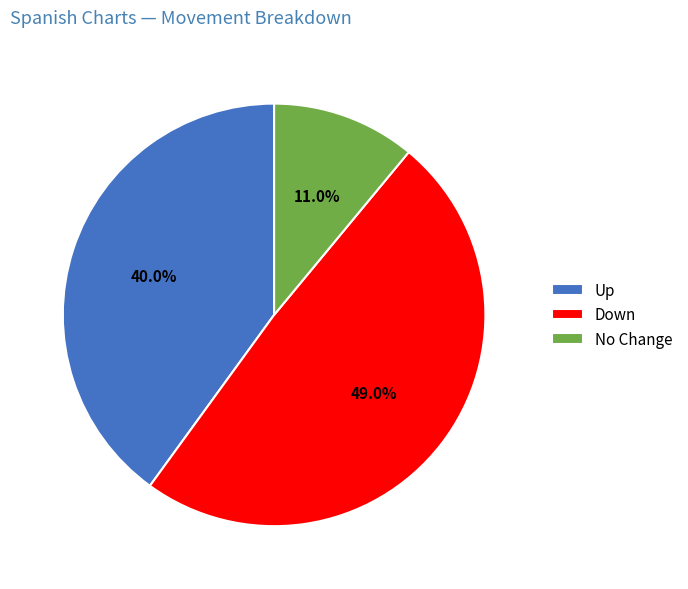

Do Down and Up together represent more than half of the pie?

Yes